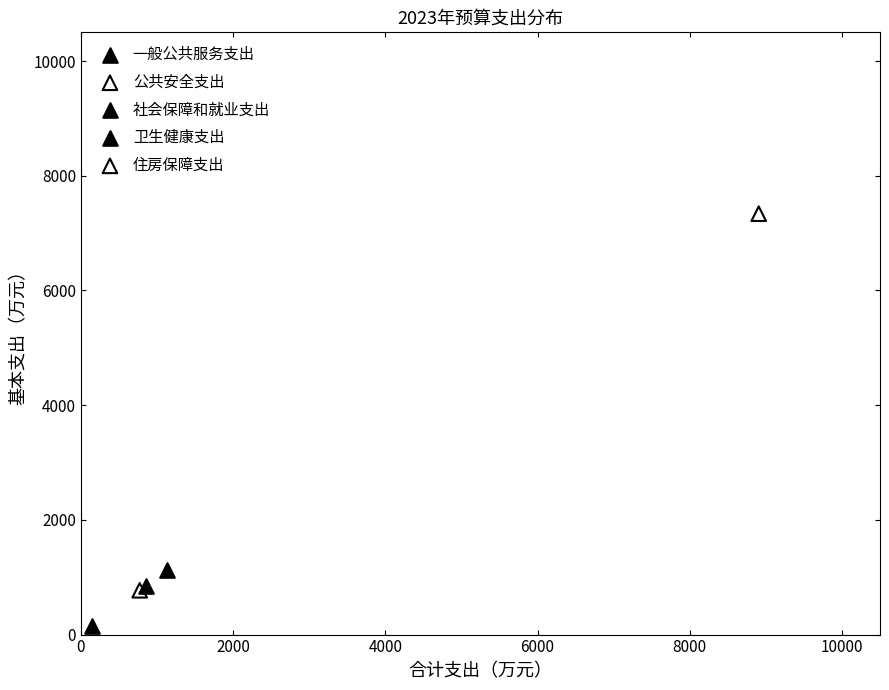

What are all the series names shown in the legend?

一般公共服务支出, 公共安全支出, 社会保障和就业支出, 卫生健康支出, 住房保障支出